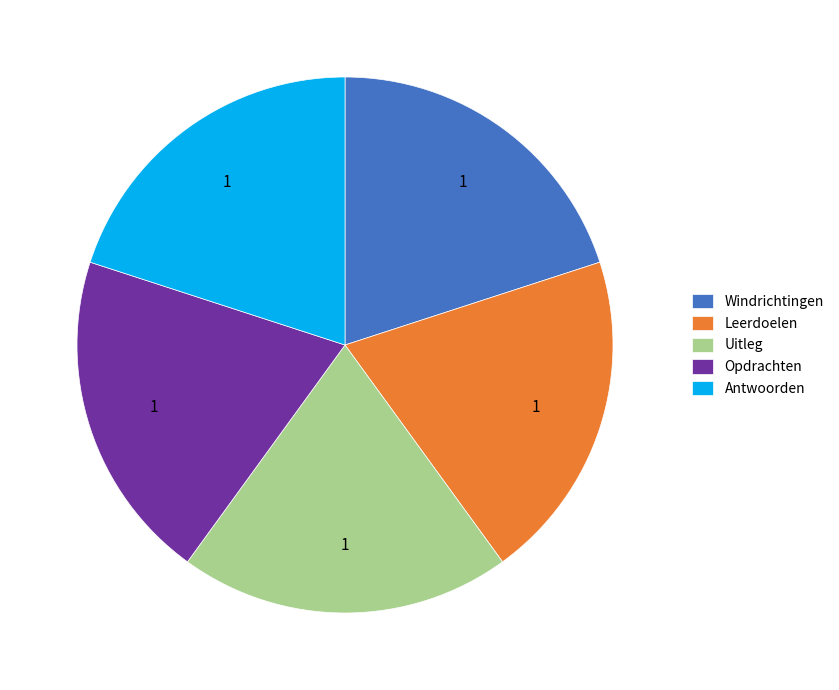

Is it true that Leerdoelen is 29% of the pie?

False